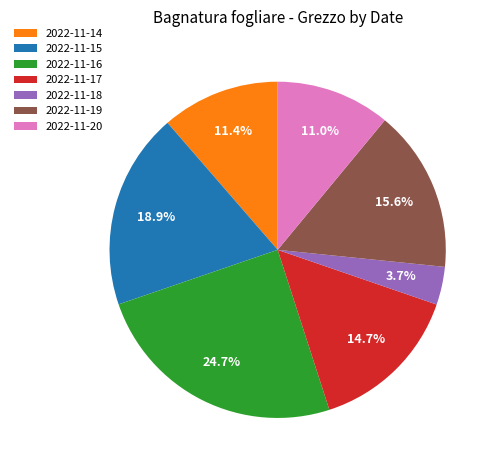

Which slice is the largest?

2022-11-16